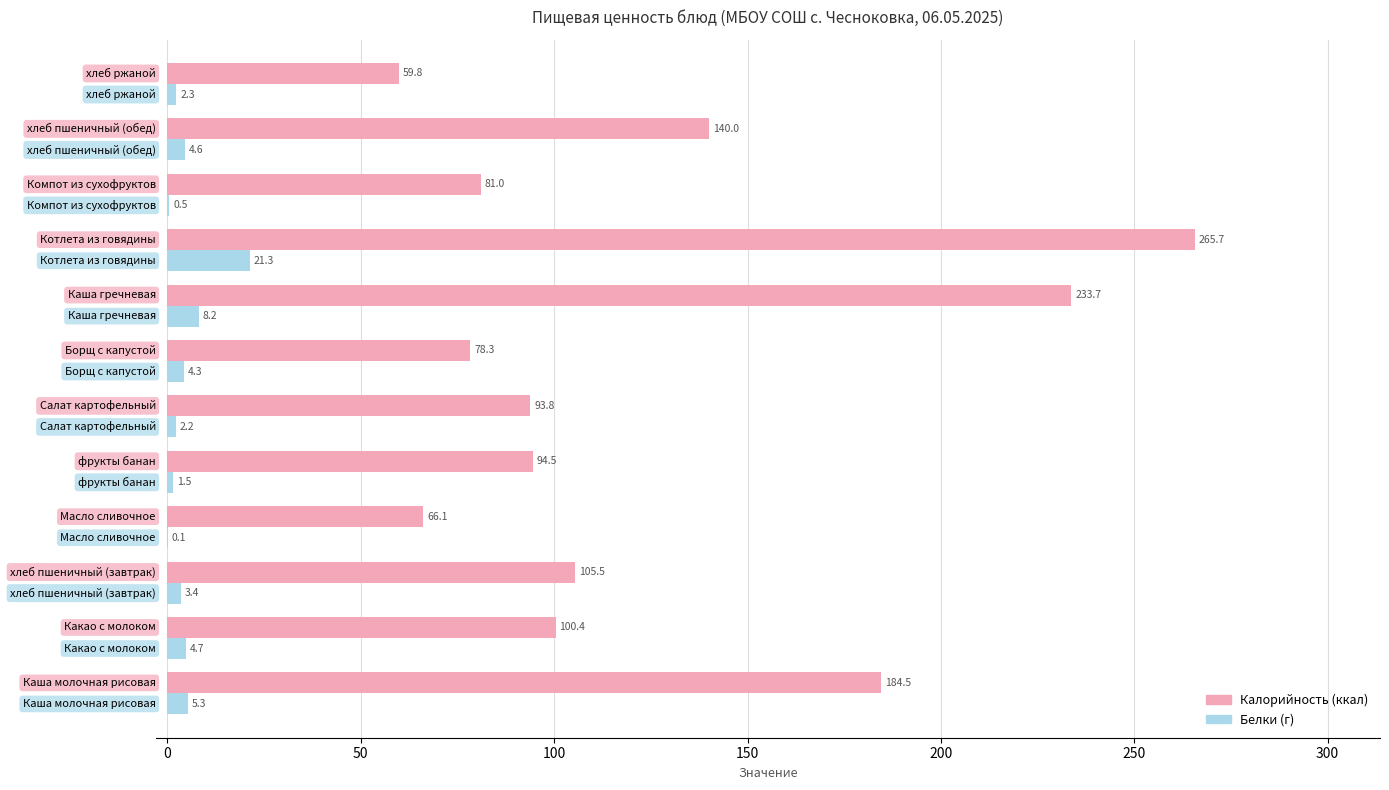

What is the maximum value shown in the chart?

265.7